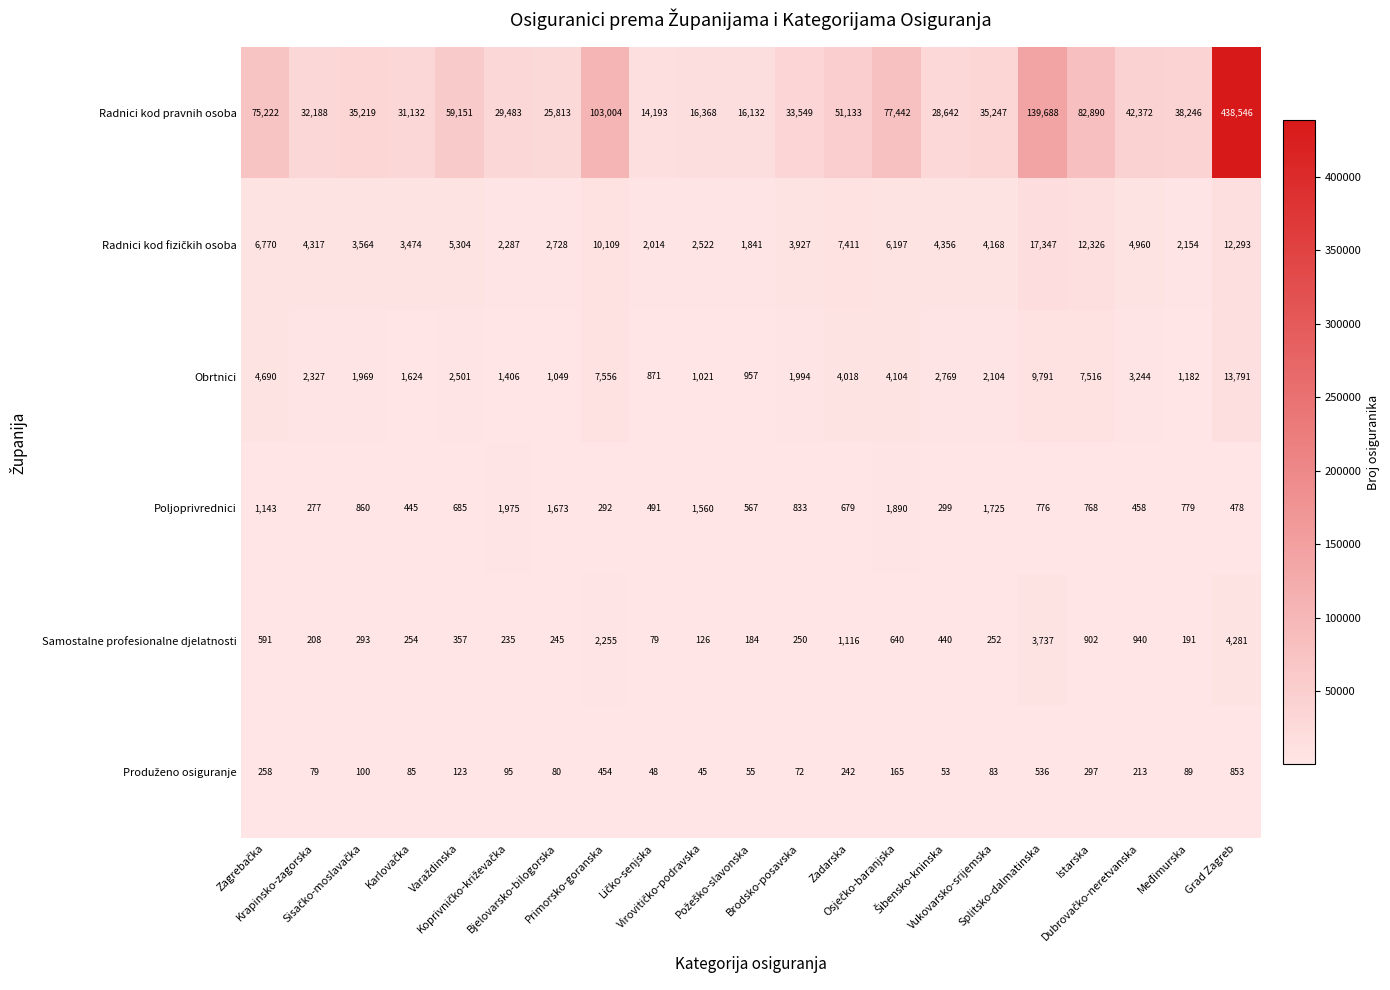

What is the greatest value displayed?

438546